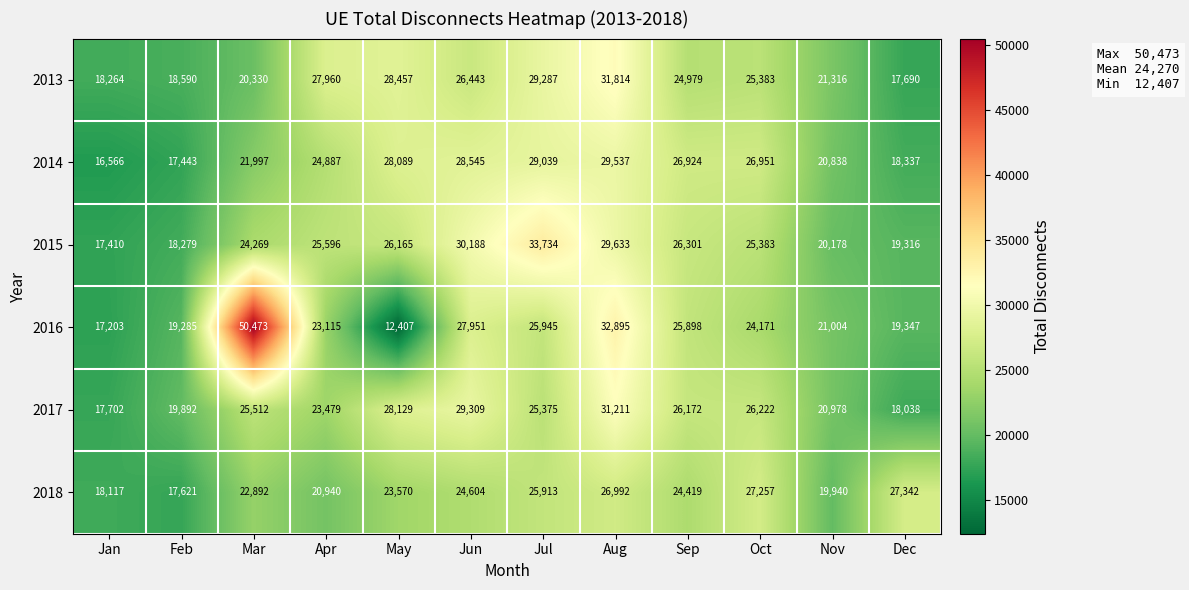

At which label does 2017 reach its minimum?

Jan